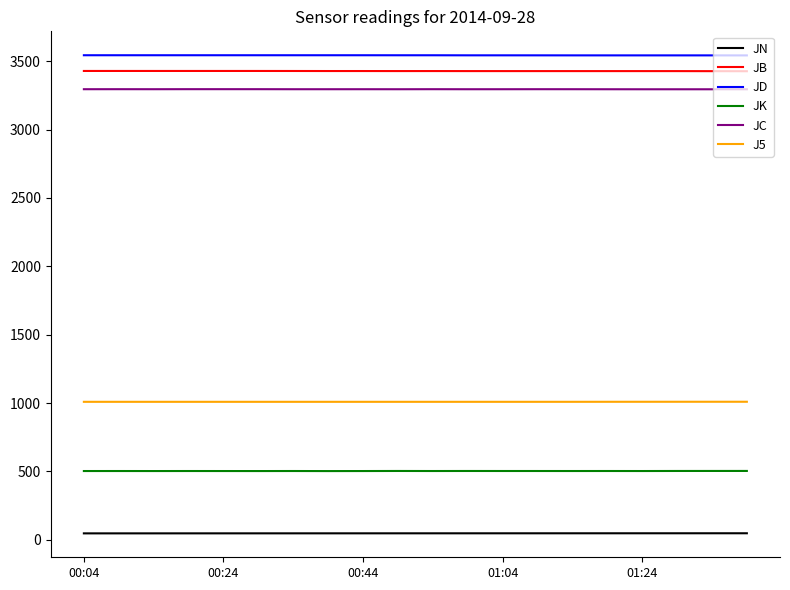

What is the highest value of the JK series?

503.1